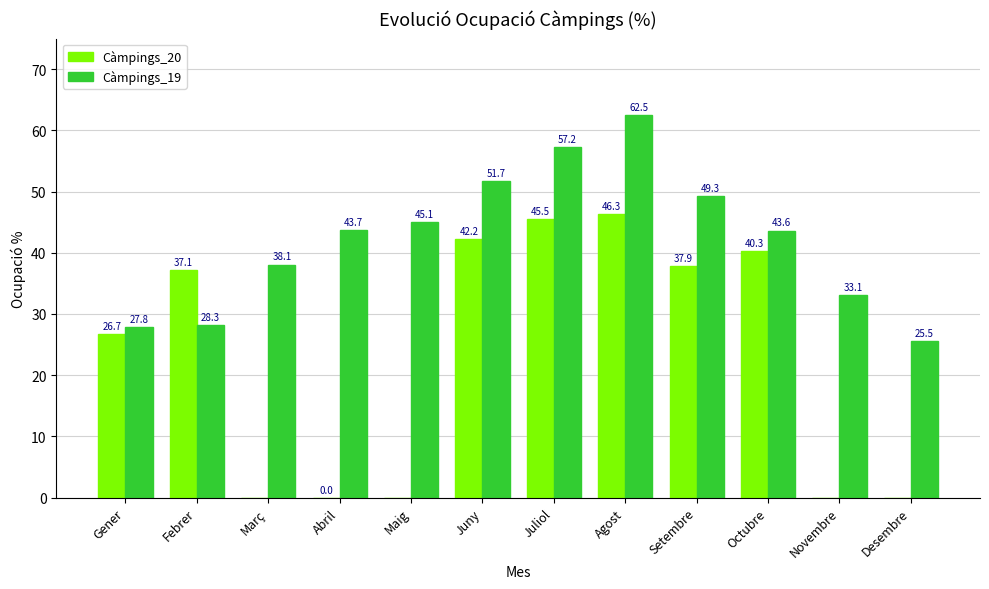

Between Maig and Juny, which series saw the biggest shift?

Càmpings_20